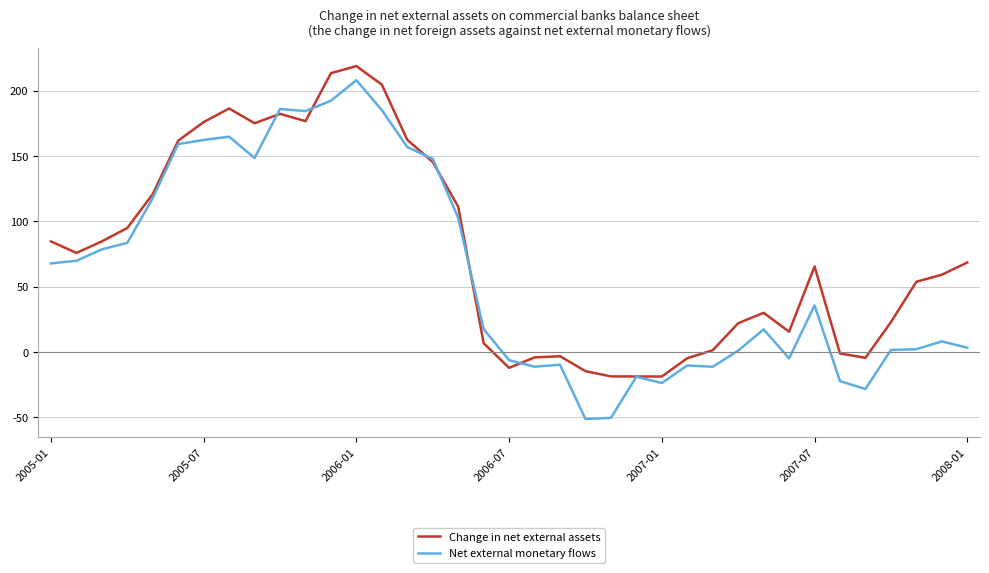

What is the maximum value for Net external monetary flows?

207.9